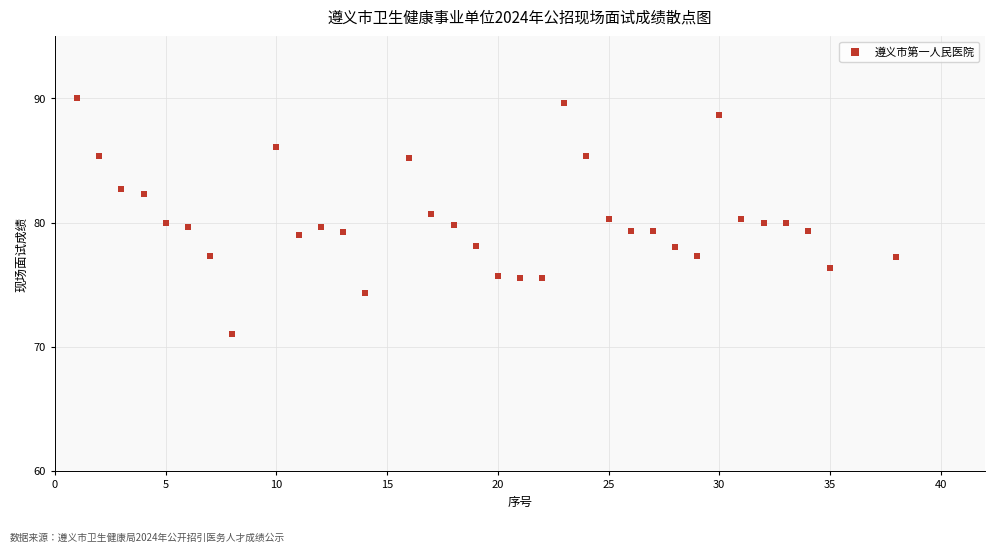

What is the range of Y values (max minus min)?

19.0